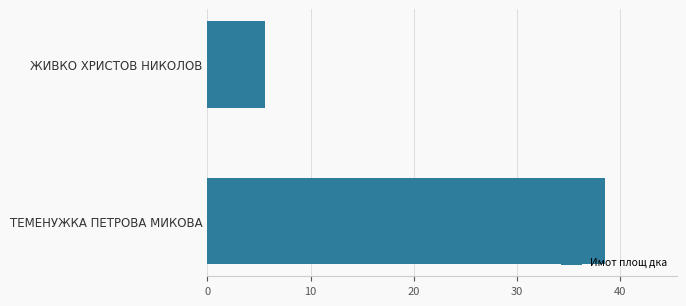

Reading top to bottom, what are all the values shown in this chart?

ЖИВКО ХРИСТОВ НИКОЛОВ=5.6	ТЕМЕНУЖКА ПЕТРОВА МИКОВА=38.6